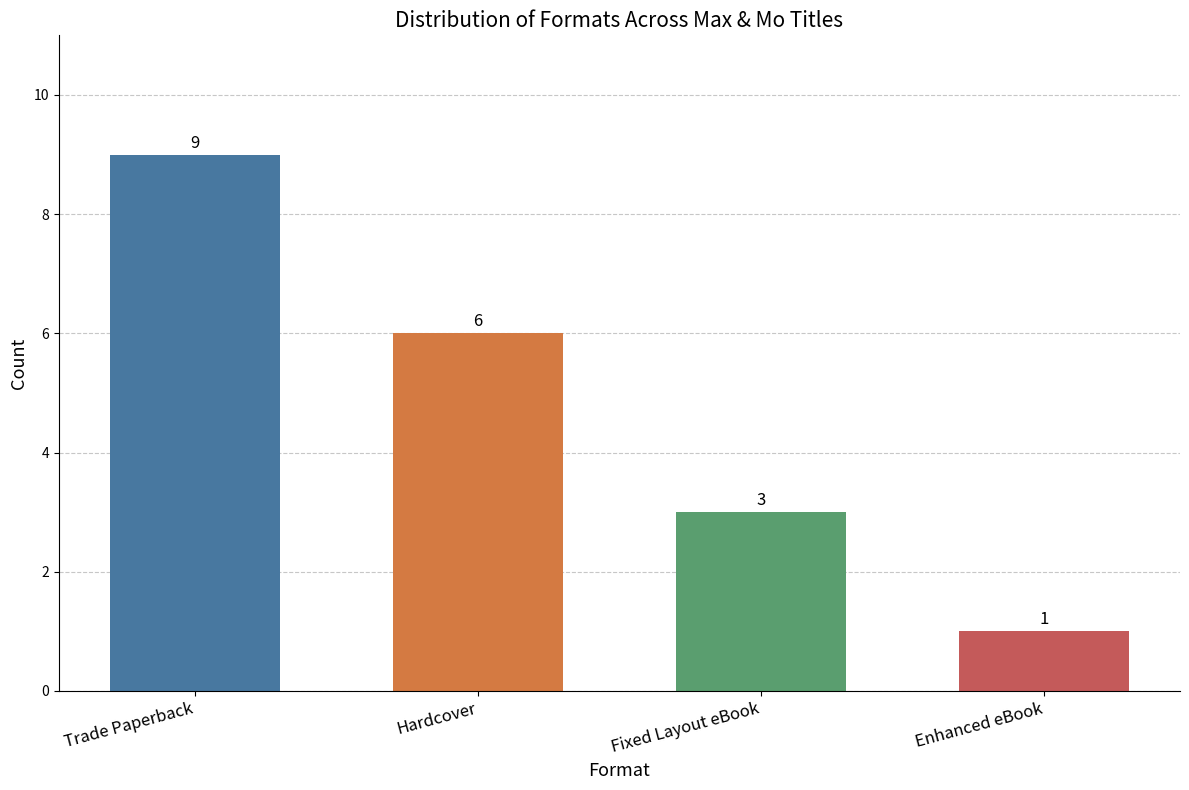

What value does the data have at Enhanced eBook?

1